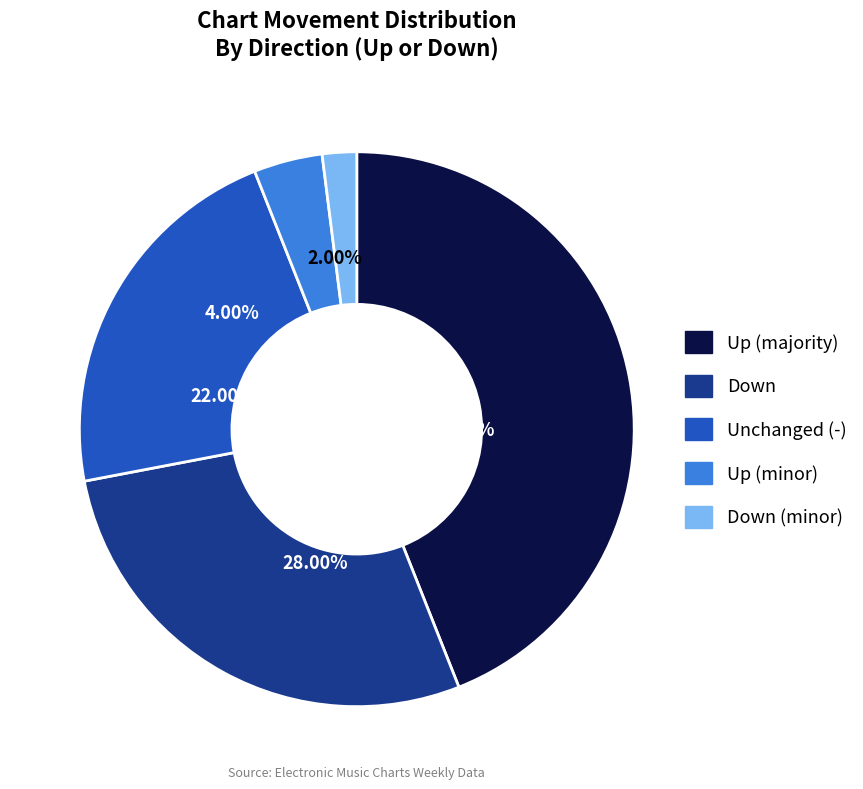

What percentage is the - slice, to the nearest percent?

22%